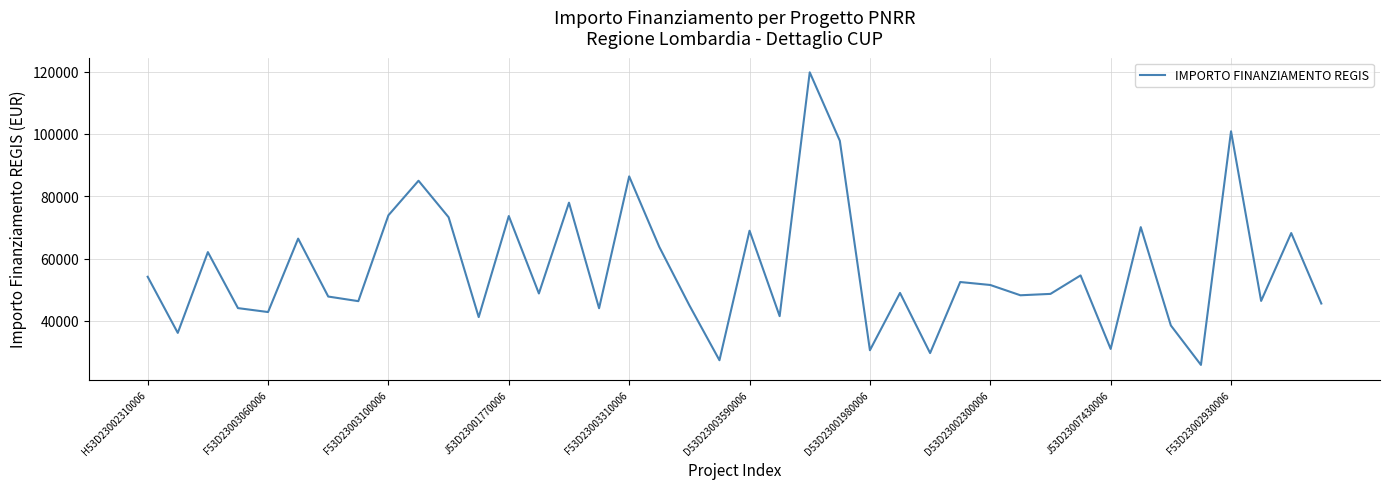

How many values are below 48957?

20